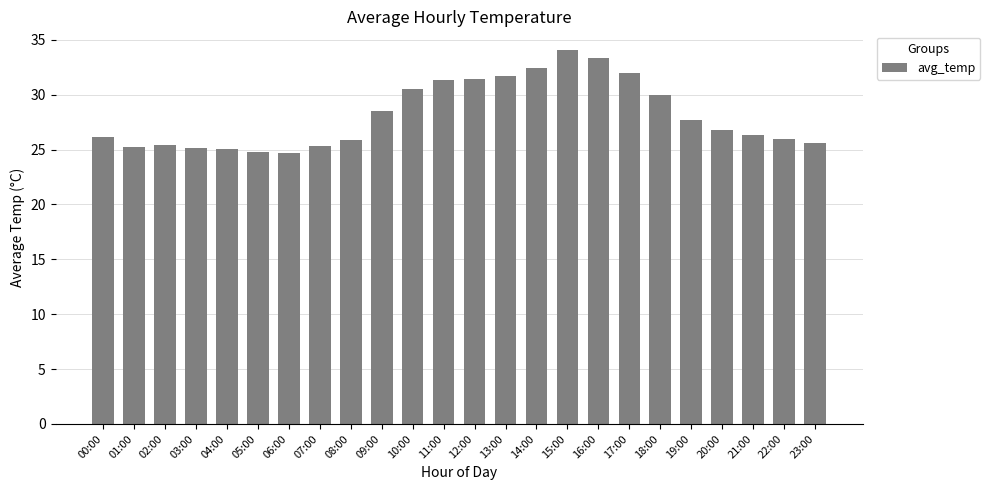

What is the difference between the maximum and minimum values?

9.4